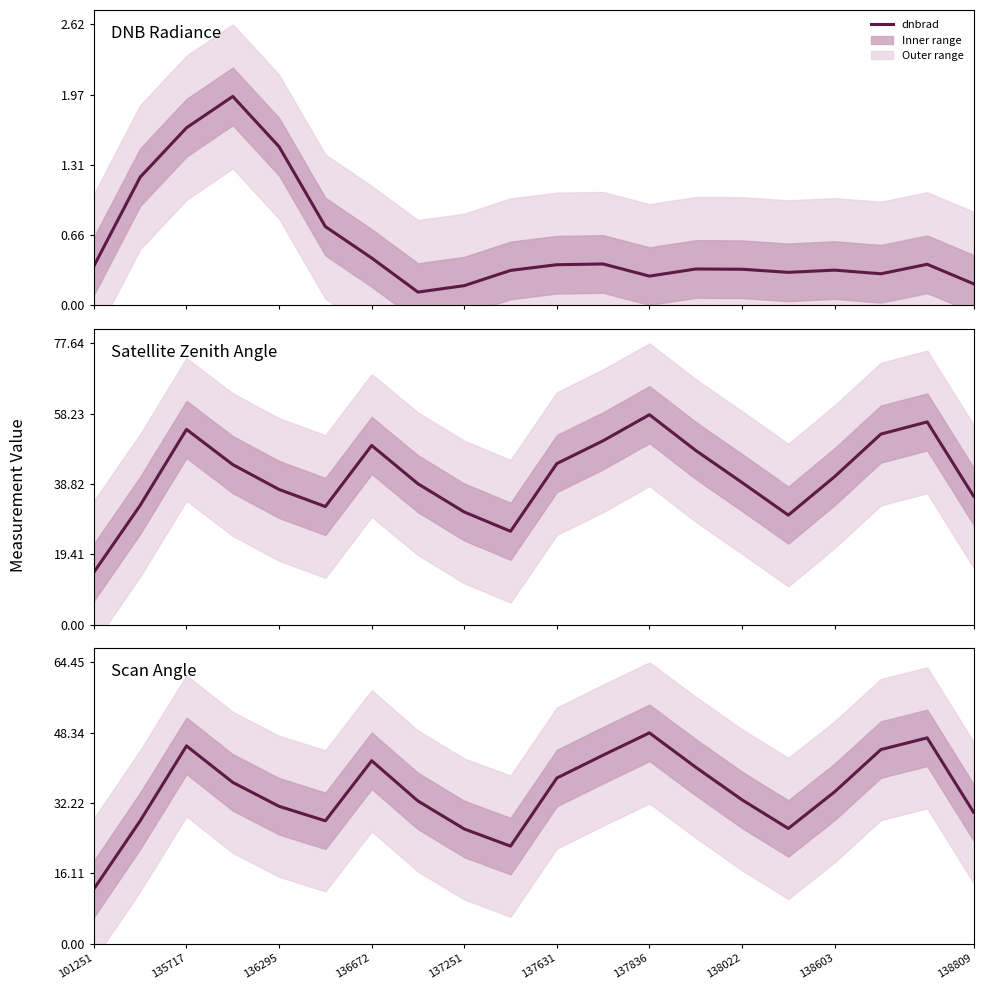

Which series changed the most between 13 and 18?

satz